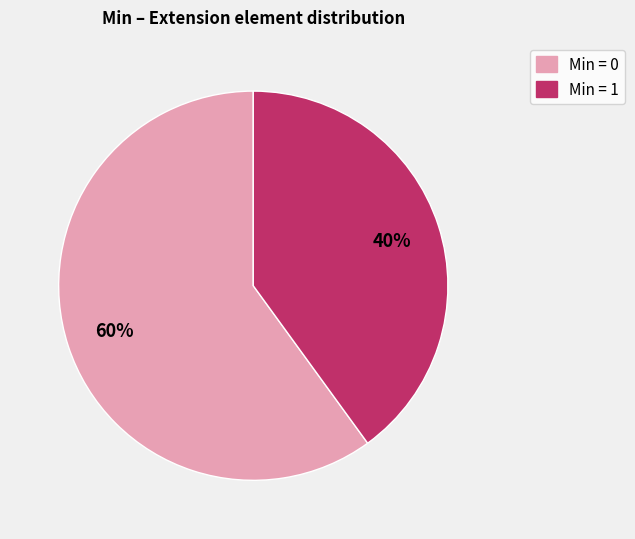

Is there any slice that represents more than half of the pie?

Yes